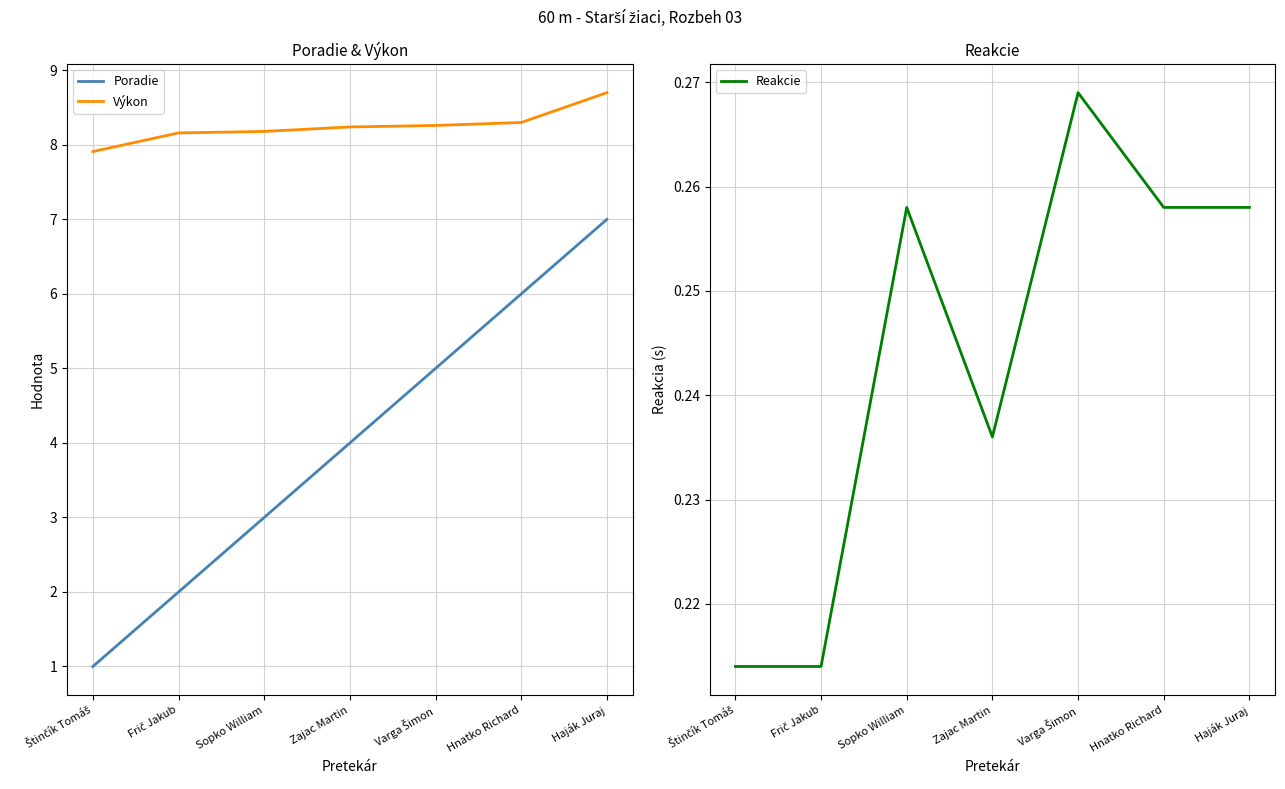

What is the sum of all Výkon values?

57.8